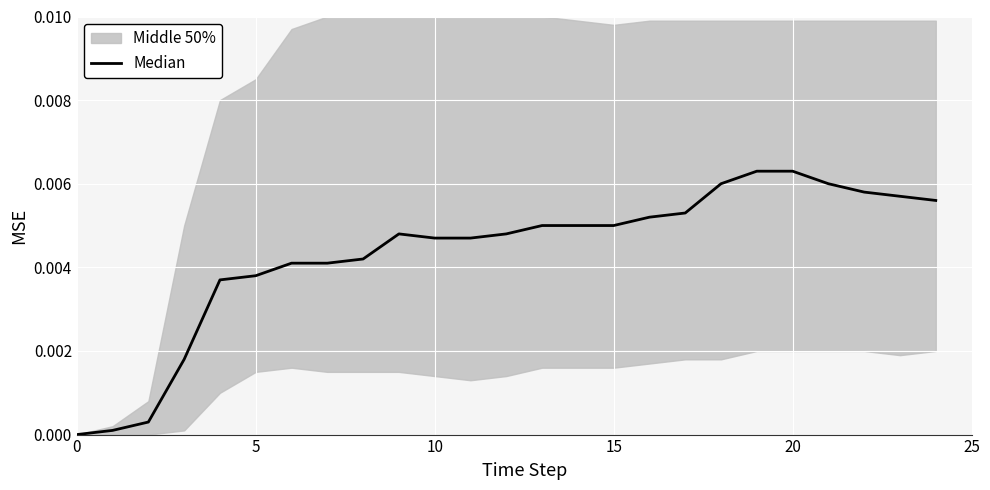

What is the label of the 12th point from the right?

13